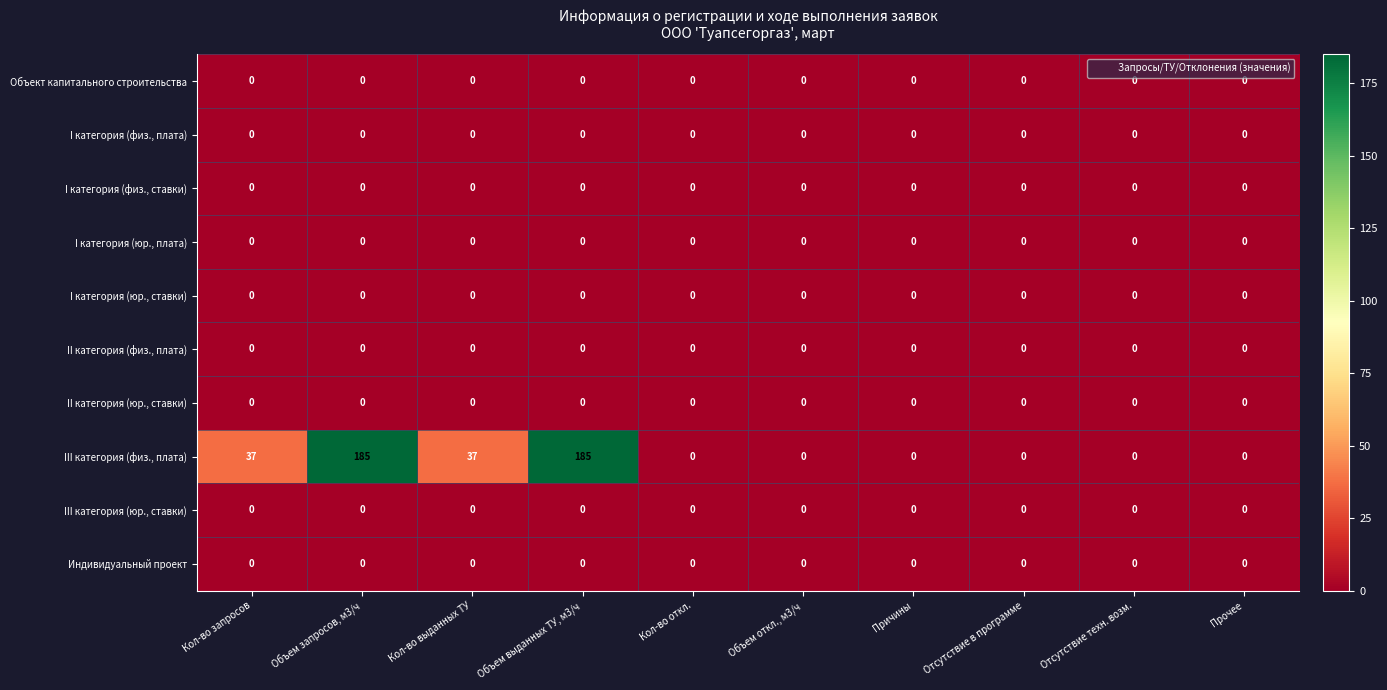

Which series has the largest total across all categories?

III категория (физ., плата)